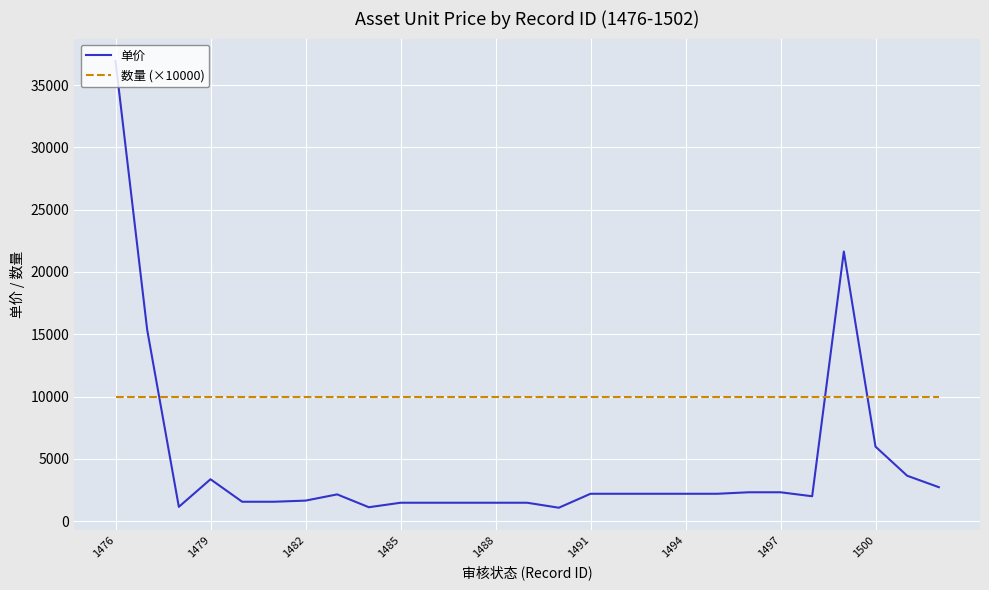

Which series has the largest range (max minus min)?

单价